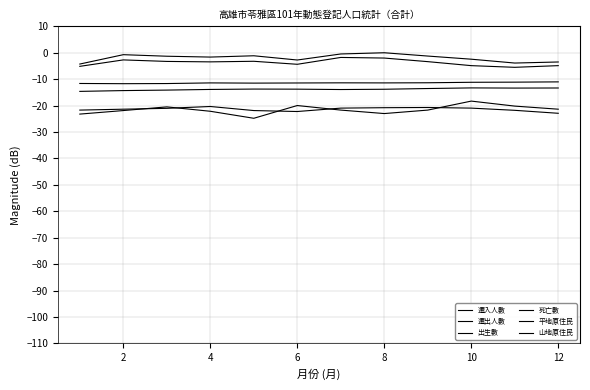

Is this an area chart (filled region under the line)?

No